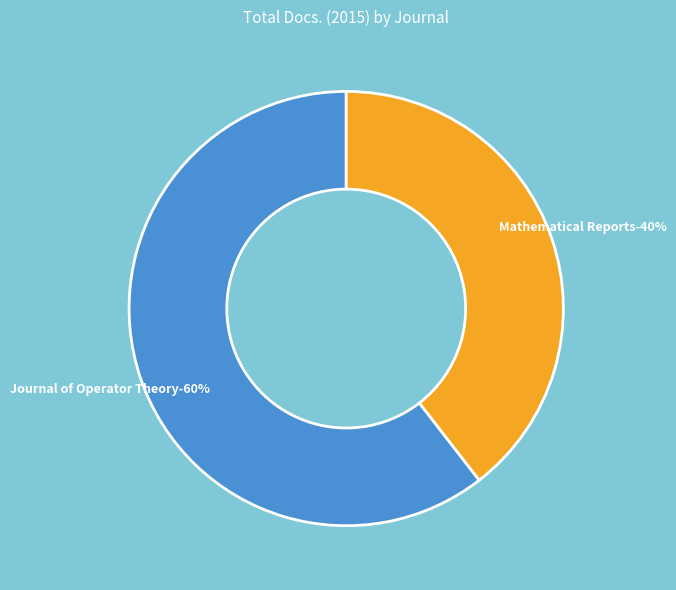

Which category has the smallest portion of the pie?

Mathematical Reports